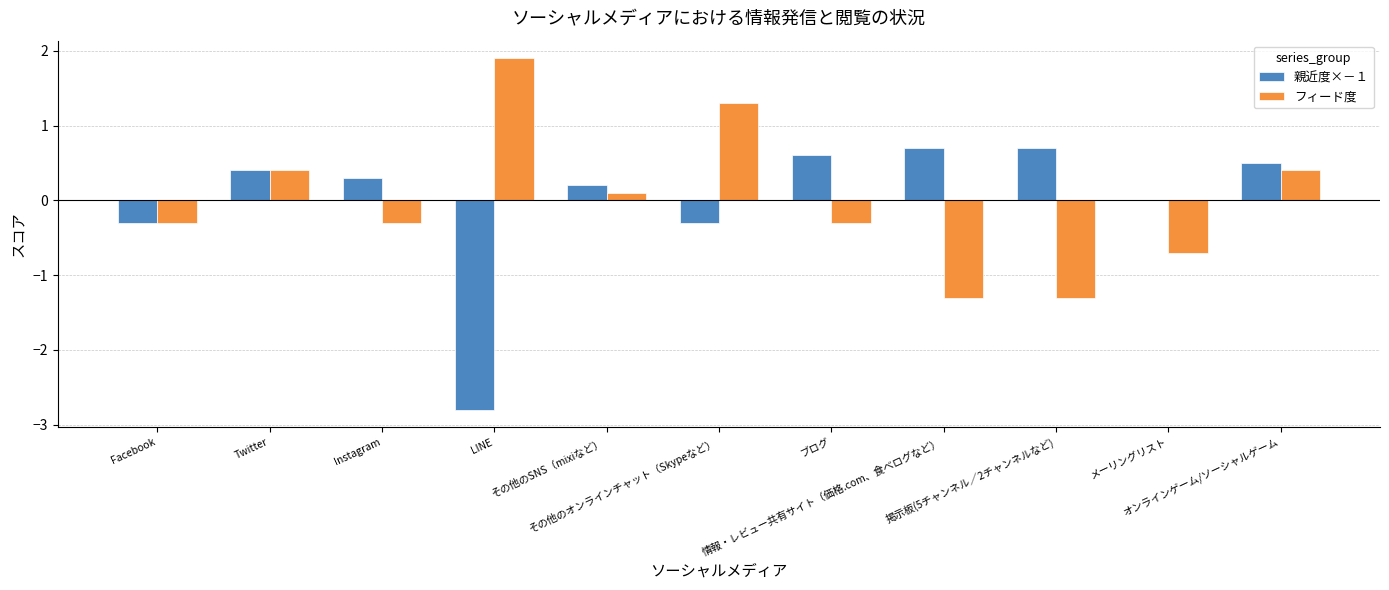

What is the highest value of the 親近度×－１ series?

0.7